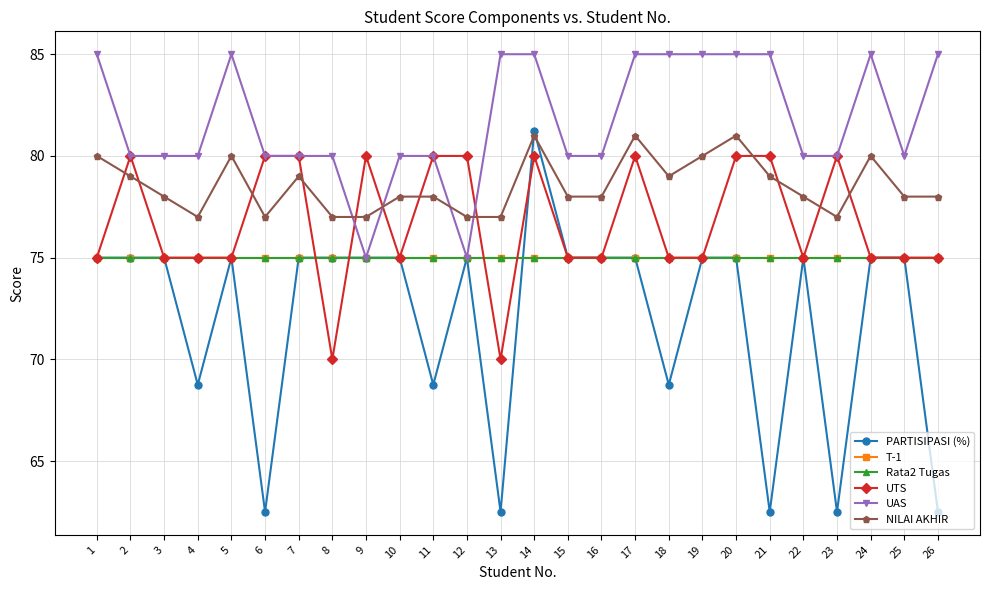

Is this an area chart (filled region under the line)?

No